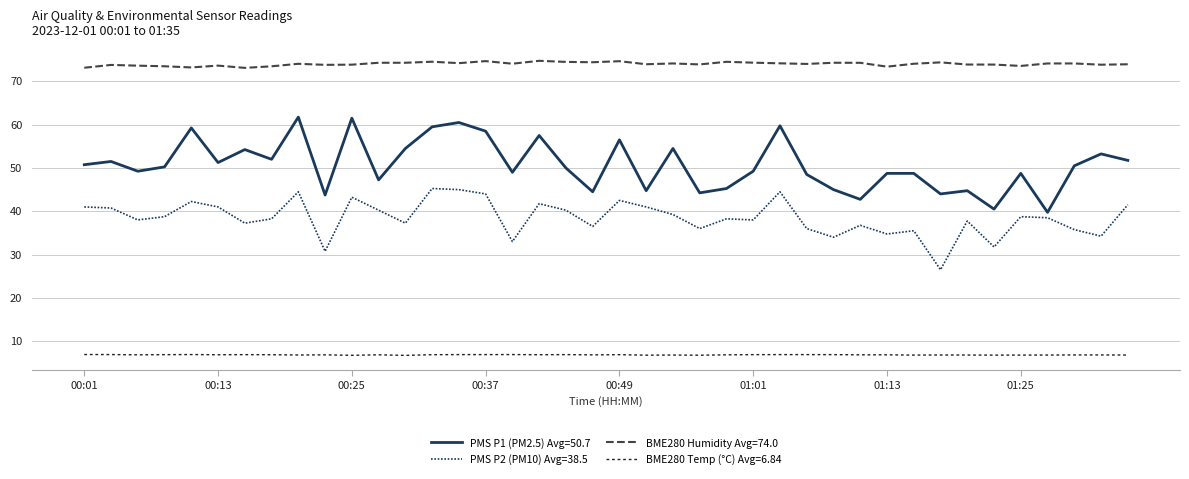

Which series has the widest spread of values?

PMS P1 (PM2.5) Avg=50.7